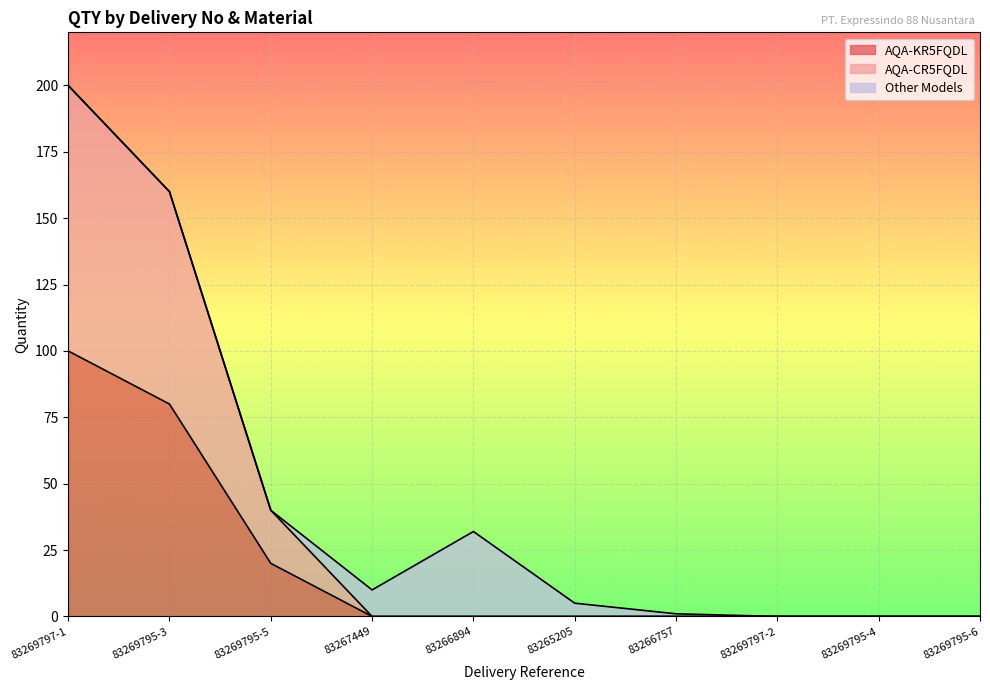

List the labels in order of AQA-CR5FQDL value, largest first.

83269797-1, 83269795-3, 83269795-5, 83267449, 83266894, 83265205, 83266757, 83269797-2, 83269795-4, 83269795-6